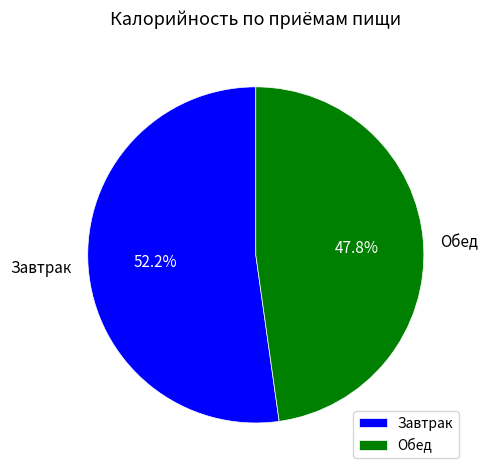

What is the largest slice in the pie chart?

Завтрак